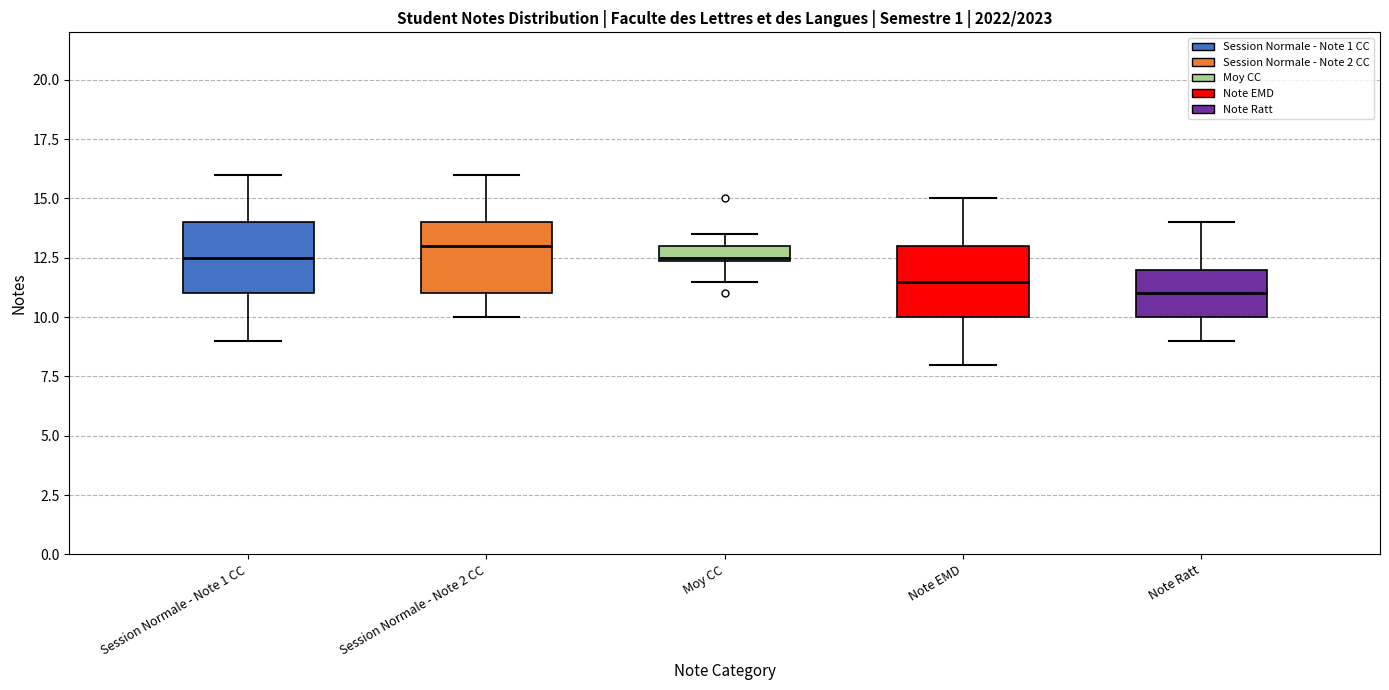

Which box's median line is the highest?

Session Normale - Note 2 CC